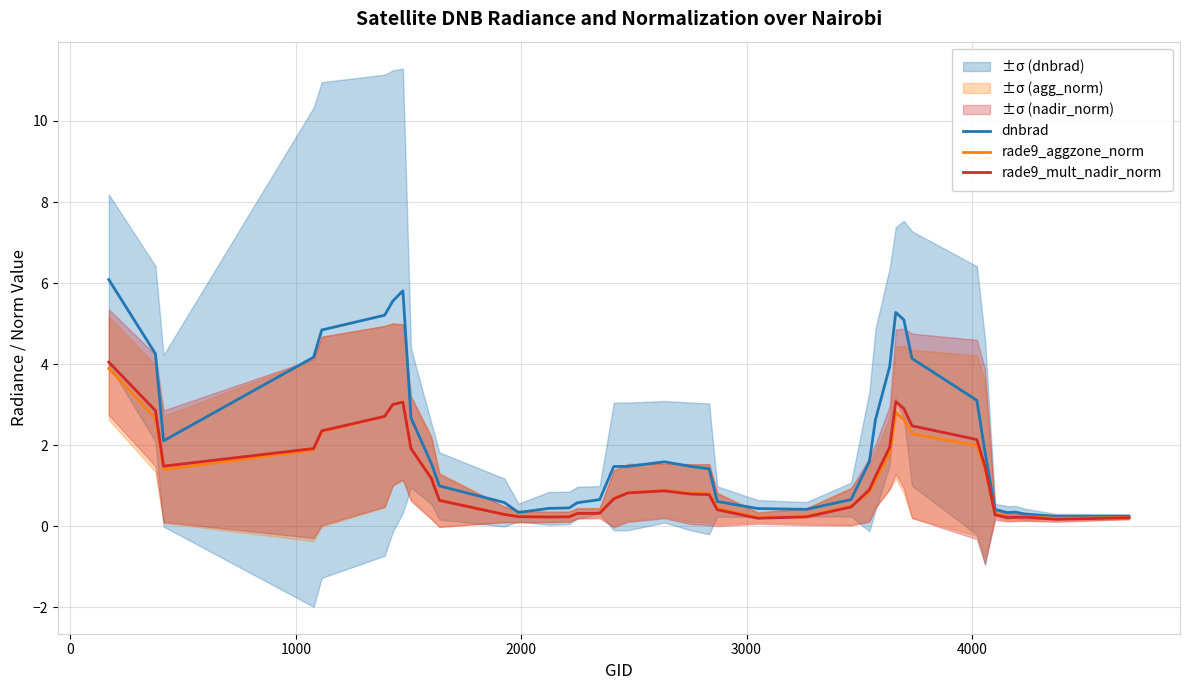

What is the highest value of the rade9_aggzone_norm series?

3.9